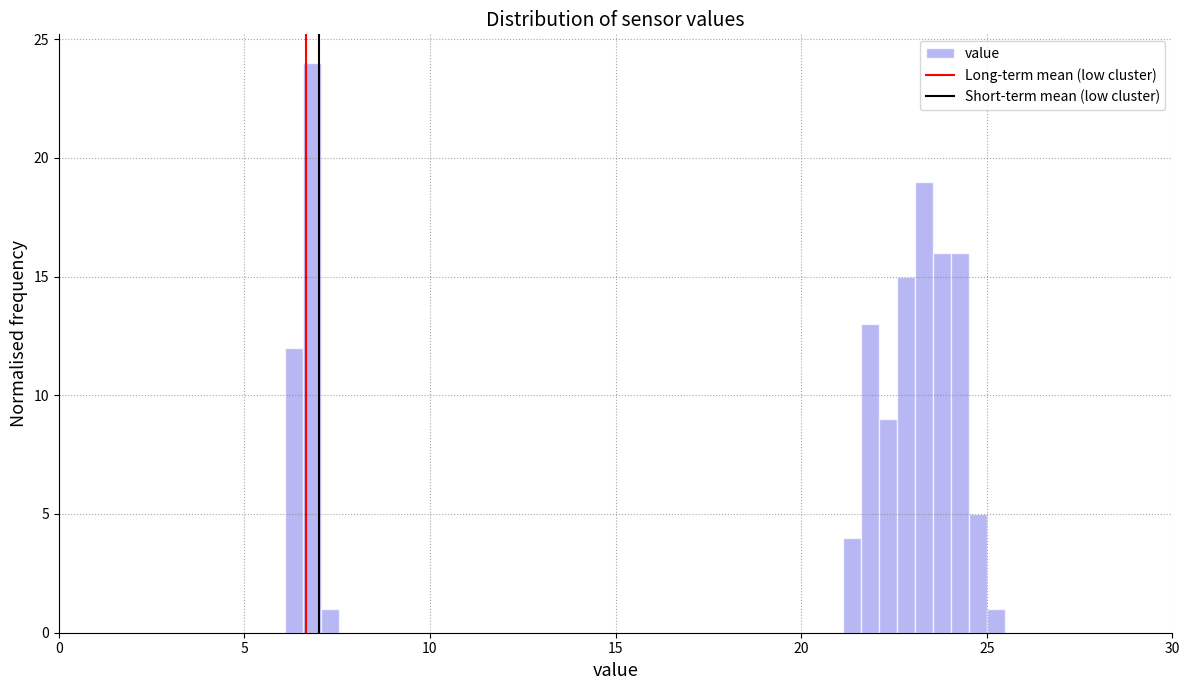

Around what value on the x-axis is the tallest bar? Give the approximate position of its centre, as read against the axis.

7.0